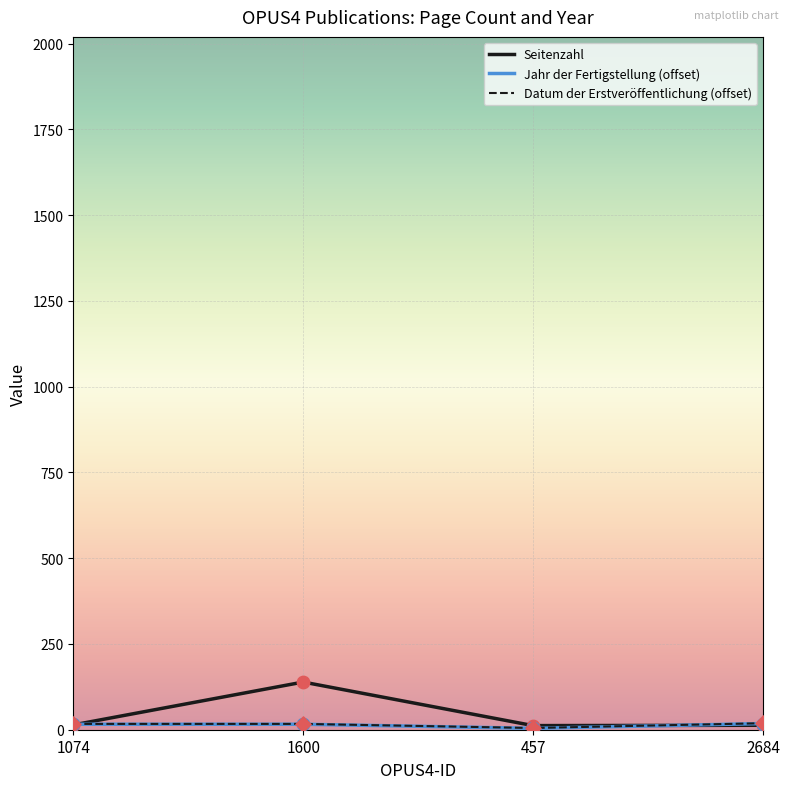

At which category is the sum across all series the highest?

1600